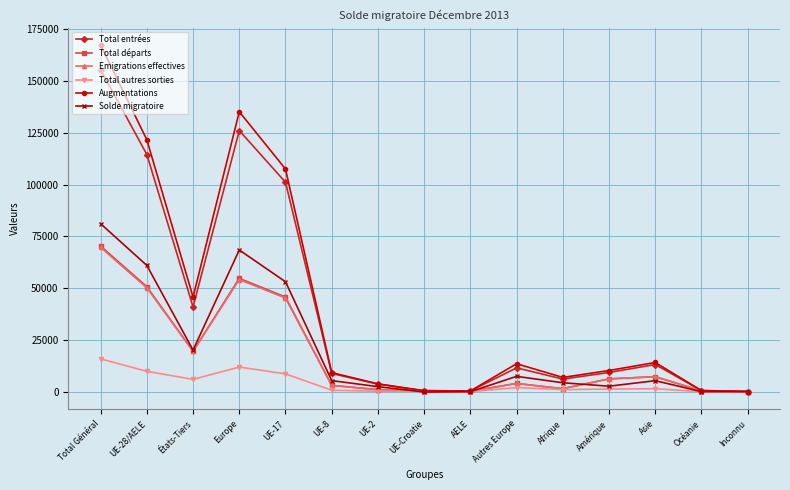

What is the maximum value for Total entrées?

155399